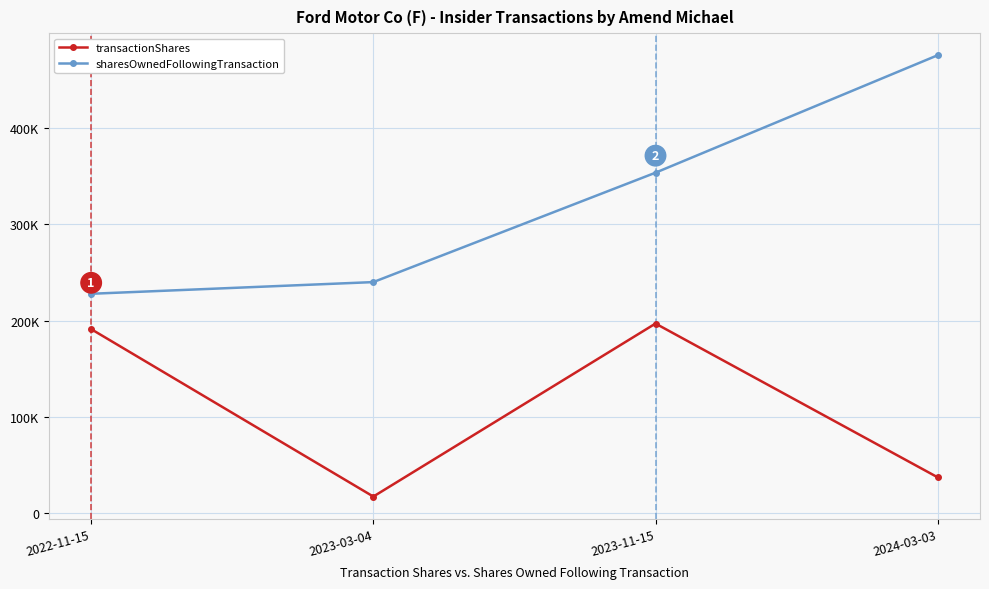

What is the sum of the sharesOwnedFollowingTransaction values at 2022-11-15 and 2023-03-04?

467725